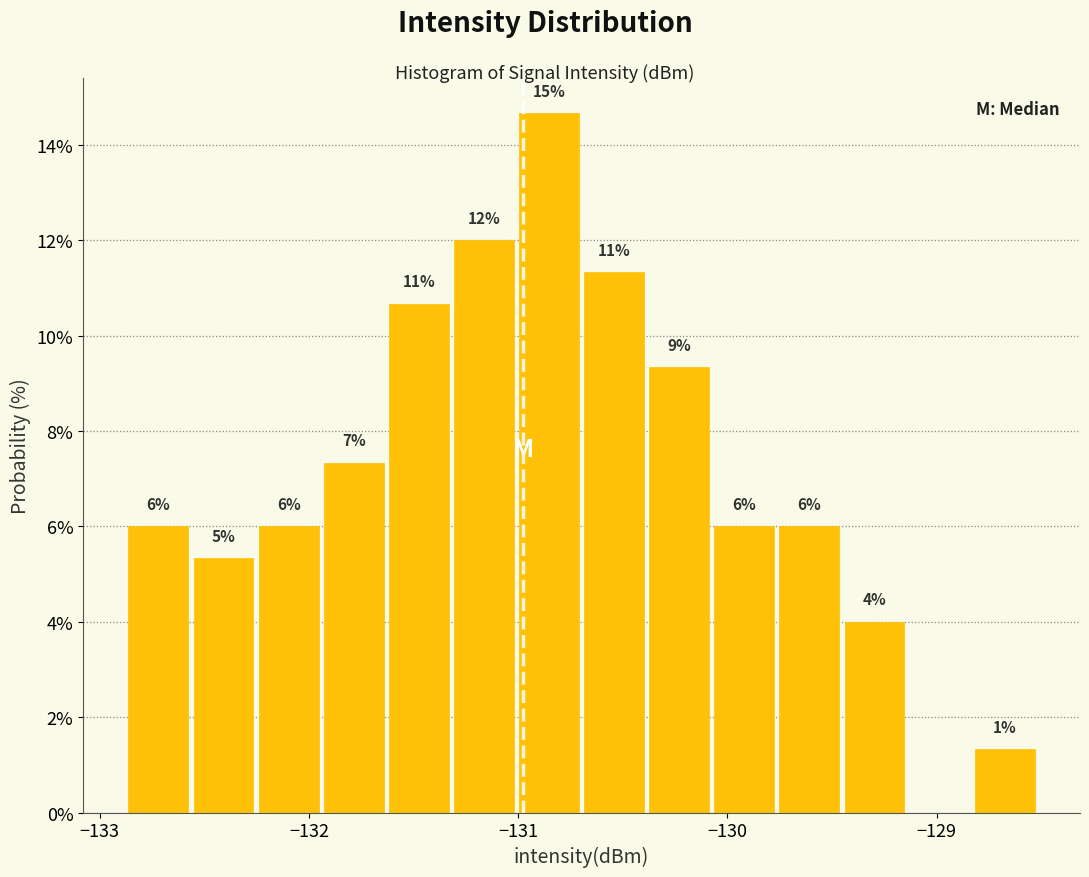

Read against the x-axis, roughly where is the centre of the tallest bar?

-130.9